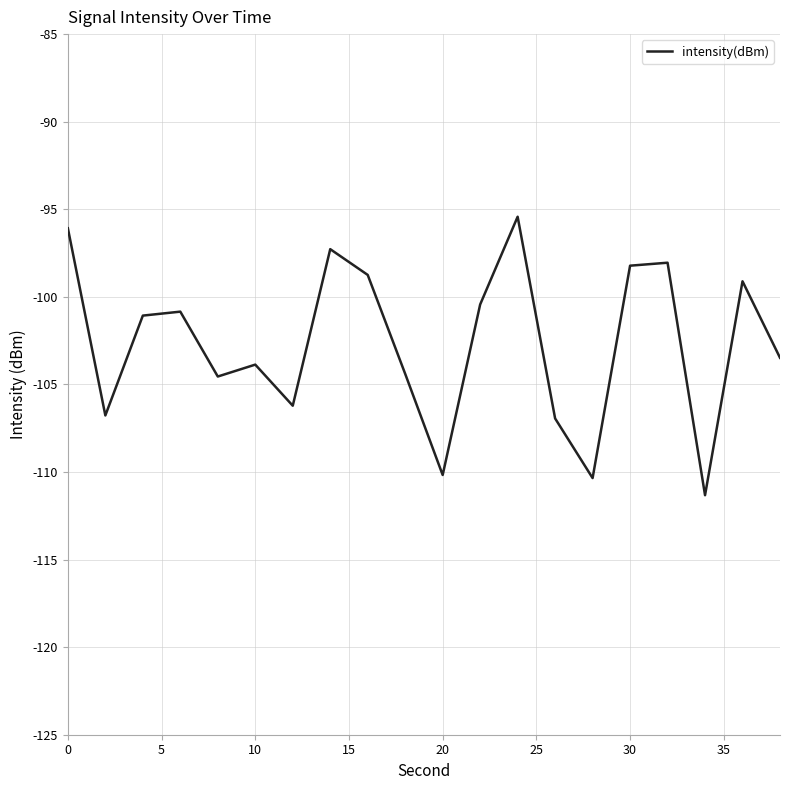

What is the sum of all values?

-2053.3